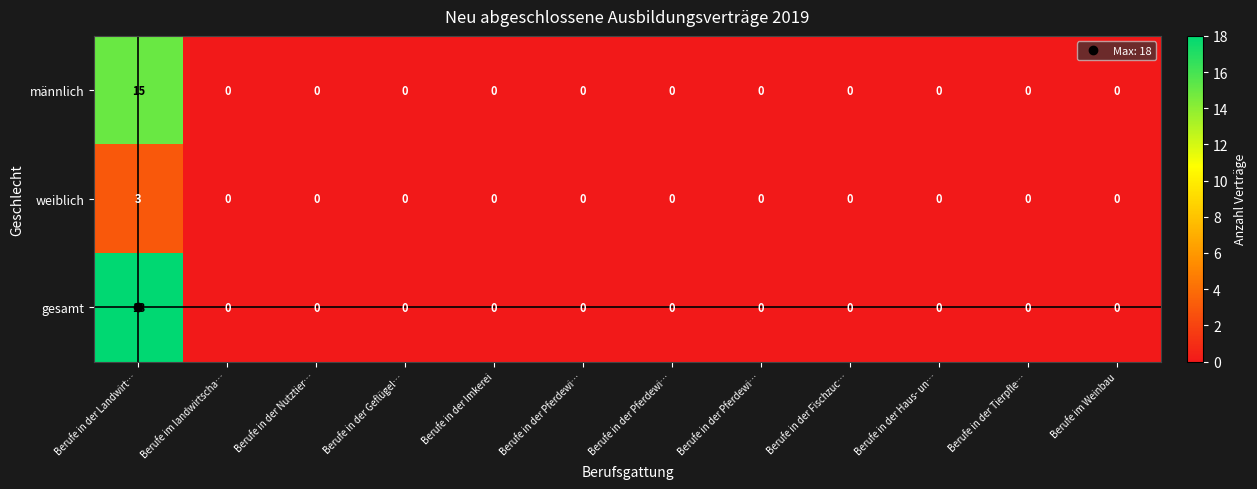

At which category is the sum across all series the highest?

Berufe in der Landwirt…